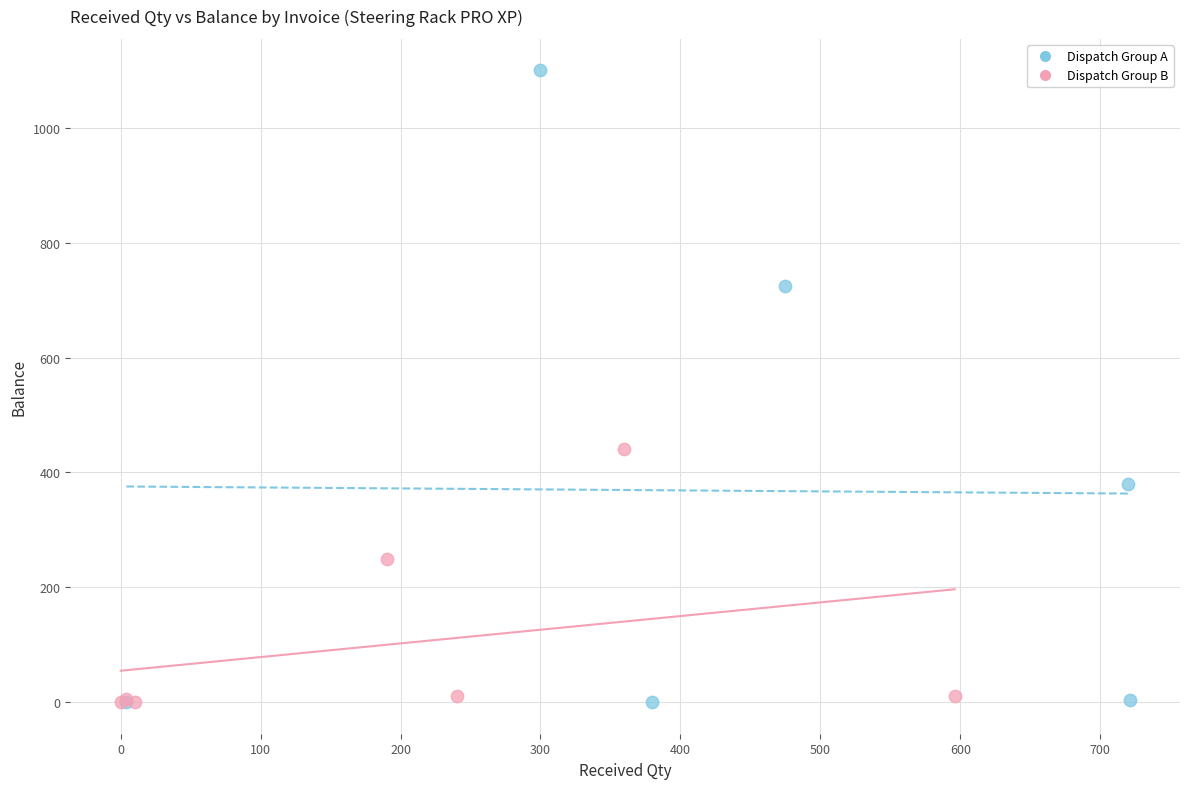

What are all the series names shown in the legend?

Dispatch Group A, Dispatch Group B